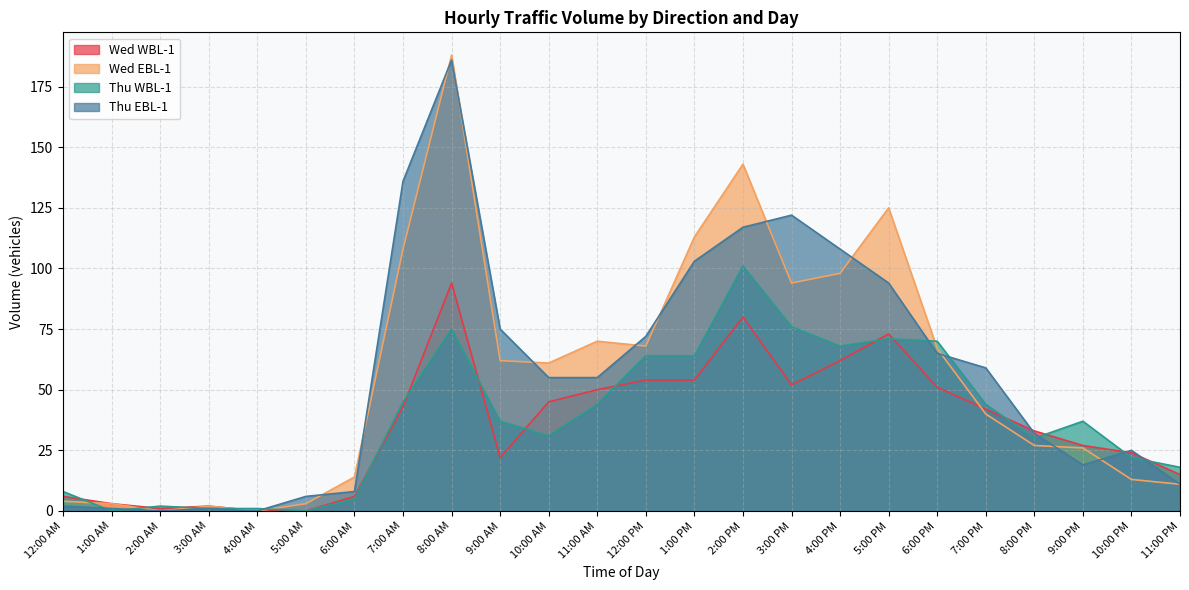

How many times do Thu WBL-1 and Thu EBL-1 cross each other?

8